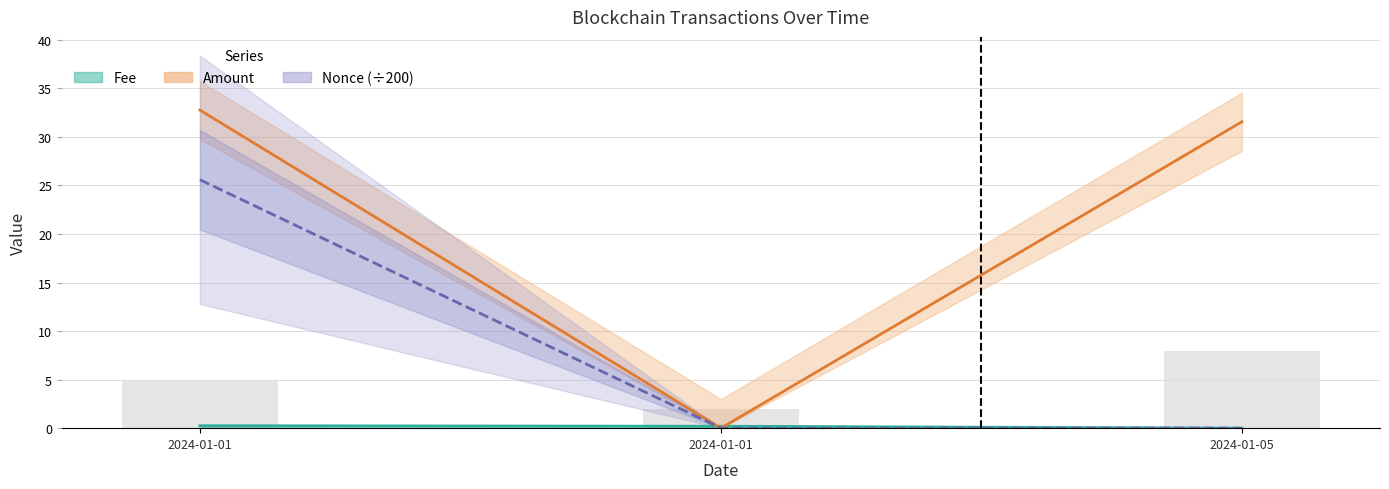

Between 2024-01-01 and 2024-01-05, which series saw the biggest shift?

Nonce (÷200)